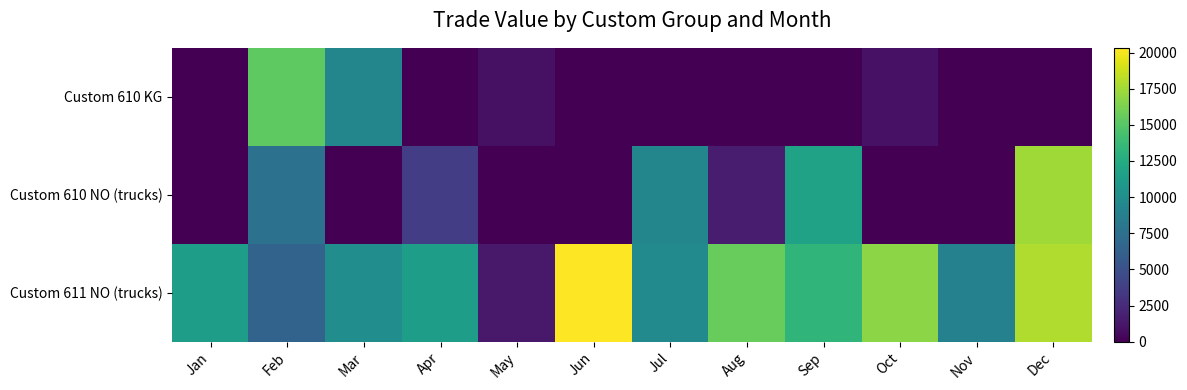

At which category is the sum across all series the highest?

Dec